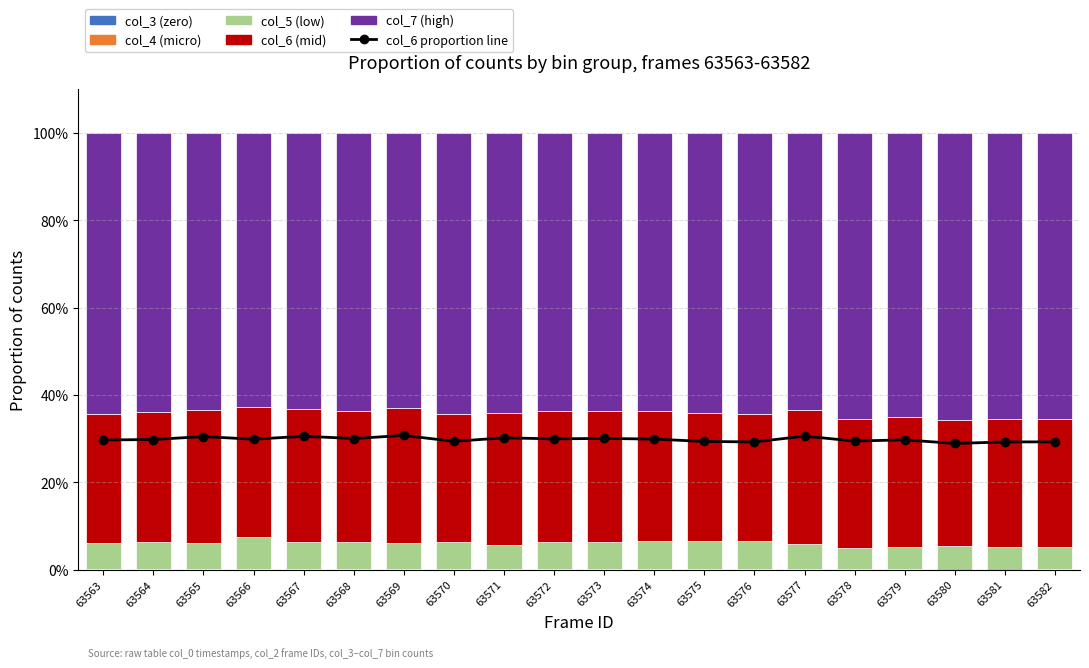

What are all the series names shown in the legend?

col_6 proportion line, col_3 (zero), col_4 (micro), col_5 (low), col_6 (mid), col_7 (high)